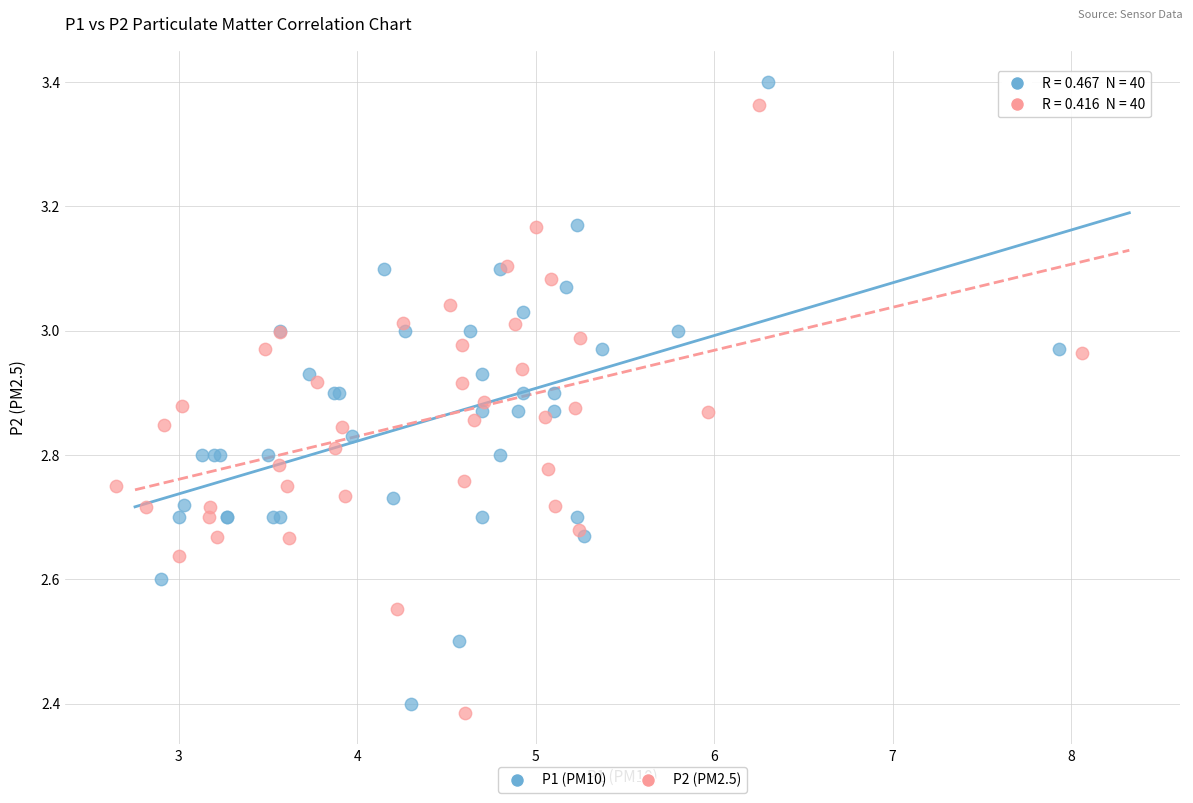

Which series contains the lowest Y value?

P2 (PM2.5)